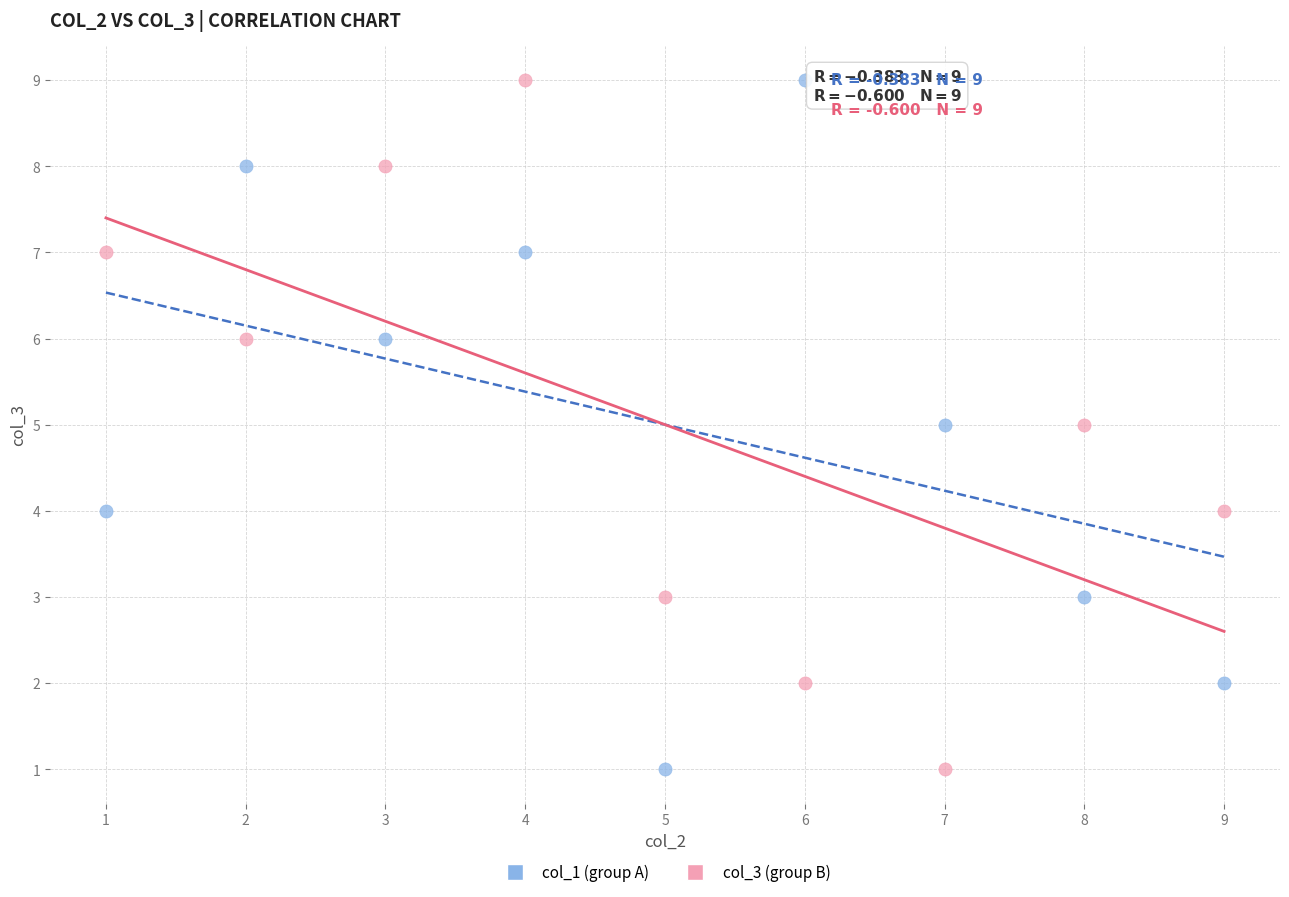

Across all data points, what is the range of X values (max minus min)?

8